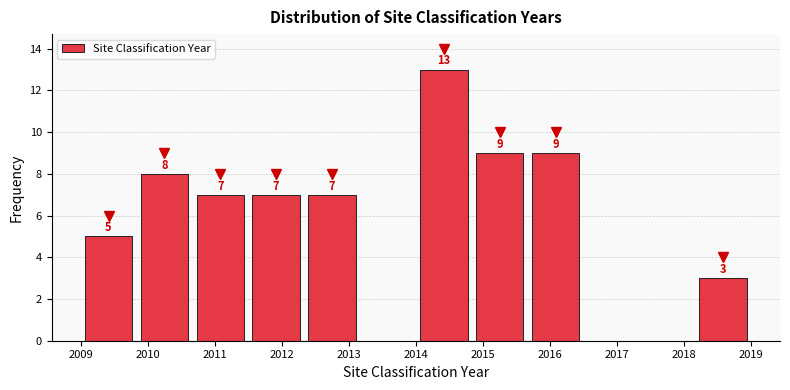

Over which range of the x-axis is the bar tallest?

2014.0 to 2014.8